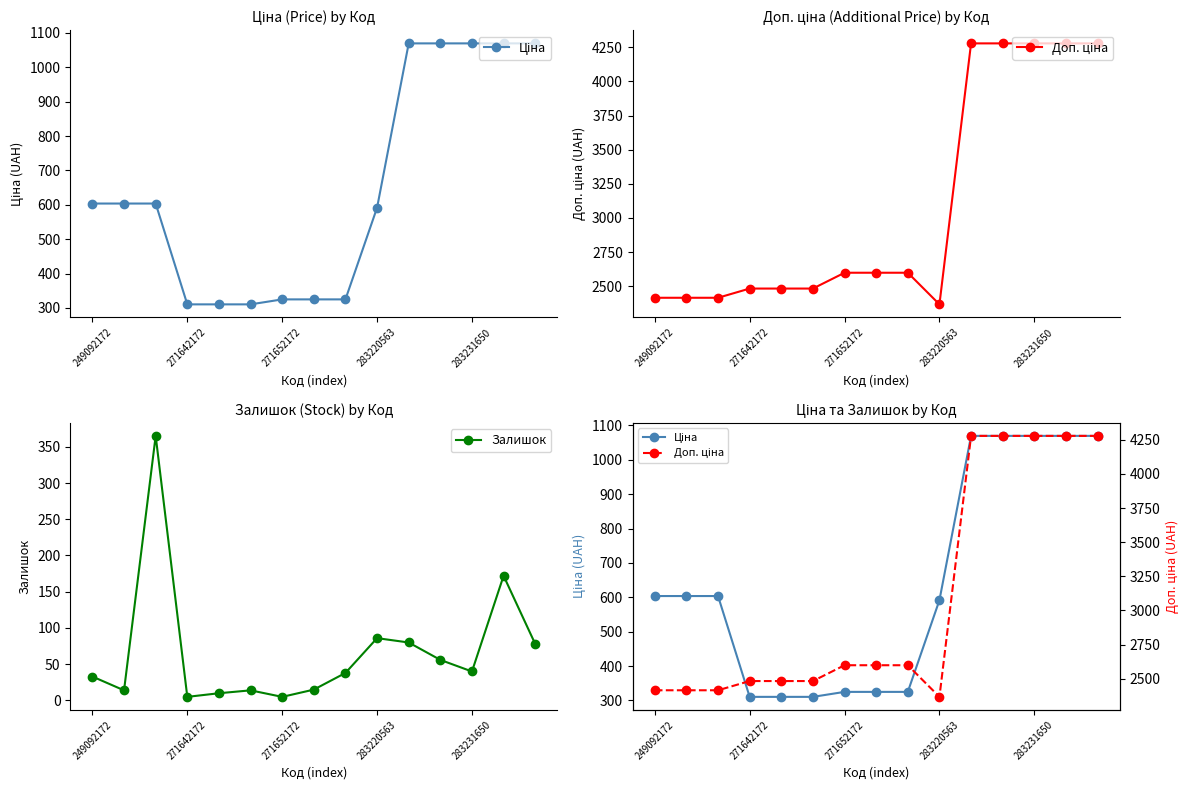

At which category is the sum across all series the highest?

13